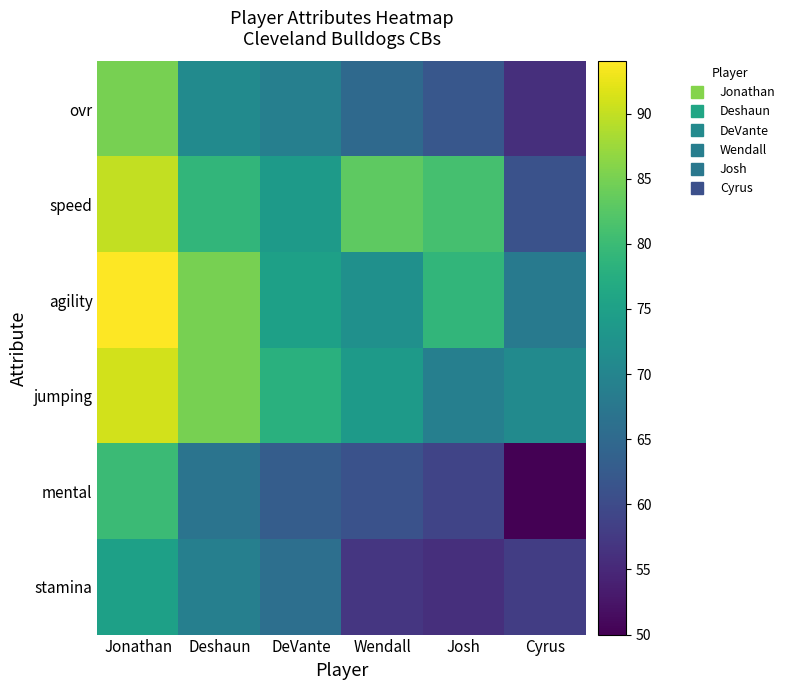

Reading right to left, list all the values displayed in this chart.

ovr: Cyrus=56	Josh=62	Wendall=65	DeVante=69	Deshaun=71	Jonathan=85
speed: Cyrus=61	Josh=81	Wendall=83	DeVante=74	Deshaun=79	Jonathan=90
agility: Cyrus=68	Josh=79	Wendall=72	DeVante=75	Deshaun=85	Jonathan=94
jumping: Cyrus=71	Josh=69	Wendall=74	DeVante=78	Deshaun=85	Jonathan=91
mental: Cyrus=50	Josh=59	Wendall=61	DeVante=63	Deshaun=67	Jonathan=80
stamina: Cyrus=58	Josh=56	Wendall=57	DeVante=66	Deshaun=69	Jonathan=75